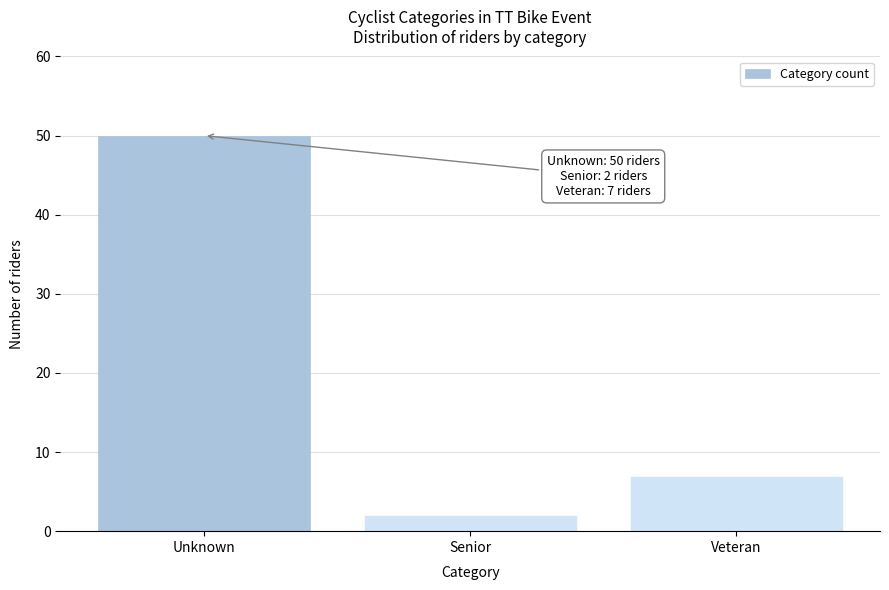

Reading left to right, what are all the values shown in this chart?

Unknown=50	Senior=2	Veteran=7